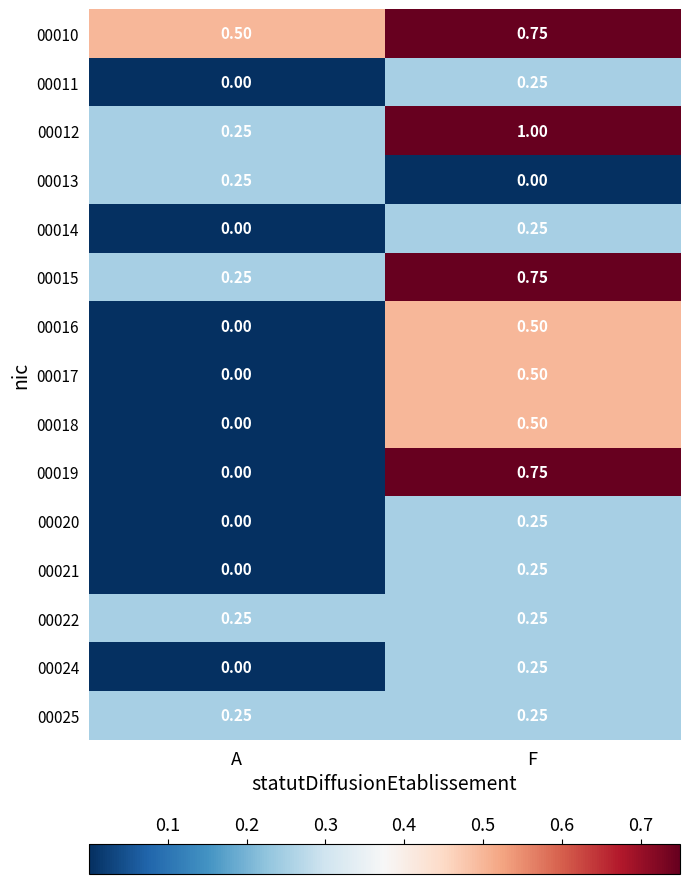

List the labels in order of 00016 value, largest first.

F, A